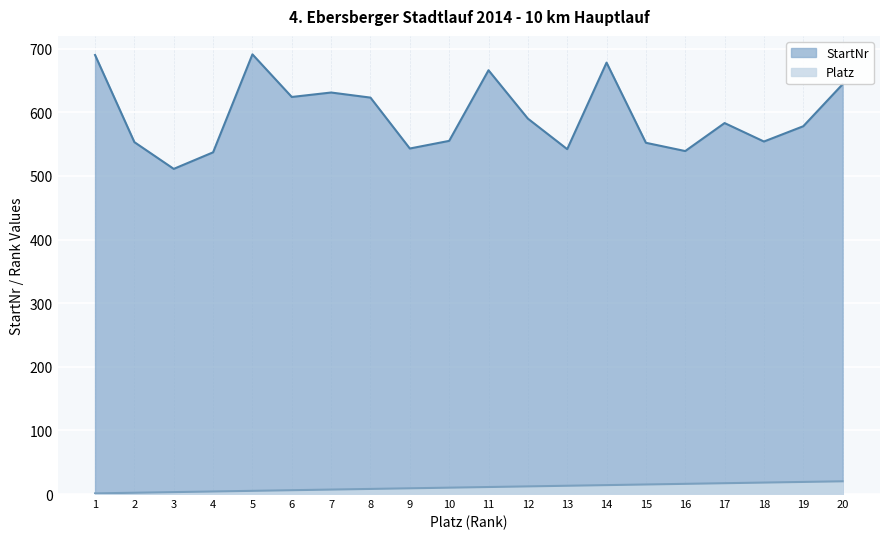

What is the difference between the maximum and minimum values in the StartNr series?

180